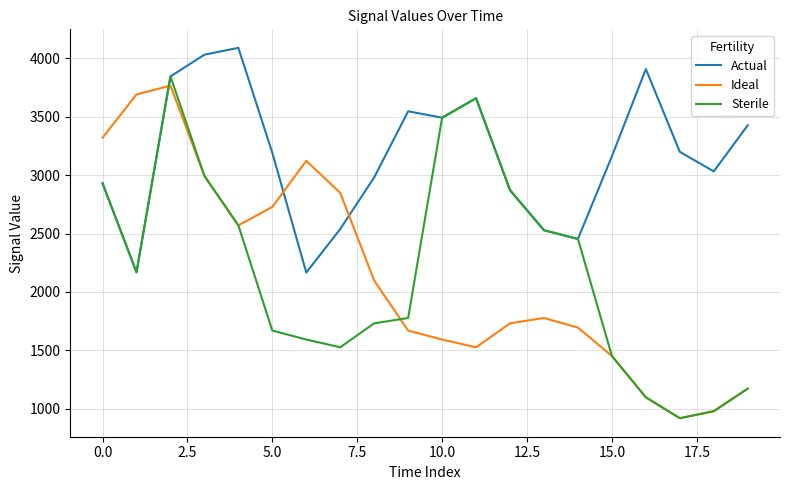

Which series has the largest total across all categories?

Actual